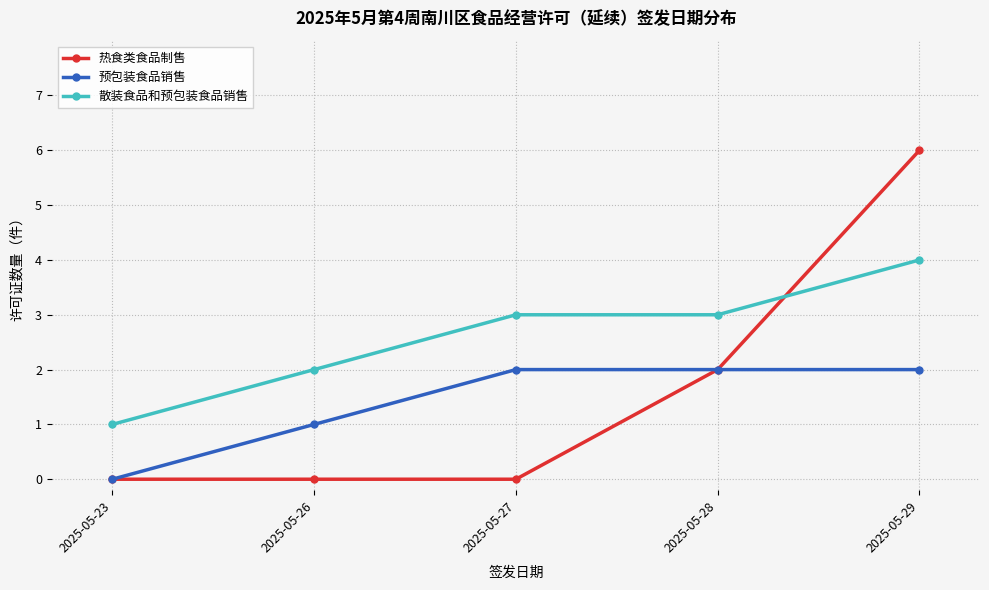

What are all the series names shown in the legend?

热食类食品制售, 预包装食品销售, 散装食品和预包装食品销售